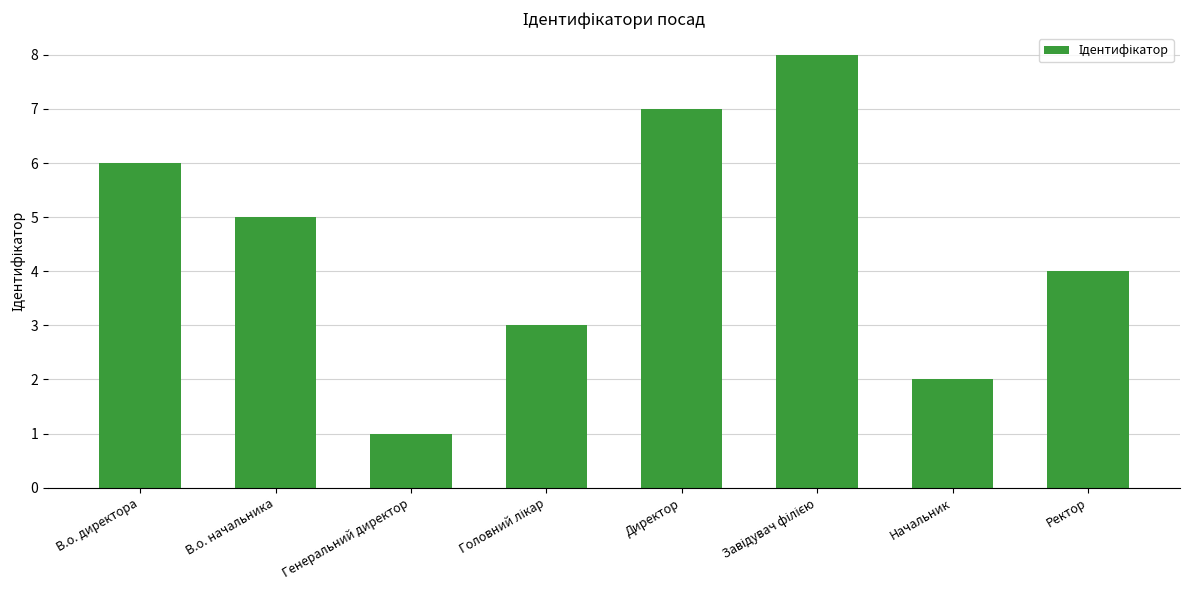

What is the change in value from В.о. директора to Директор?

+1